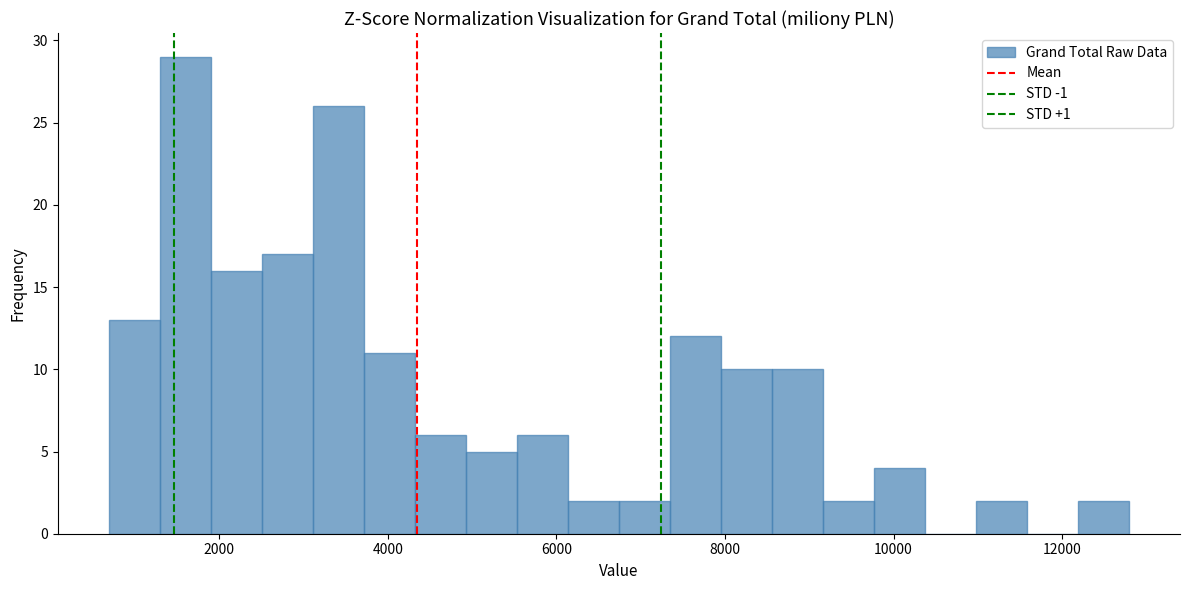

Read against the x-axis, roughly where is the centre of the tallest bar?

1600